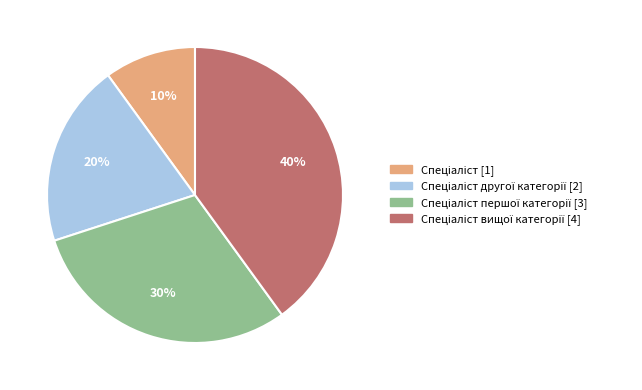

Is there a majority slice in this chart?

No